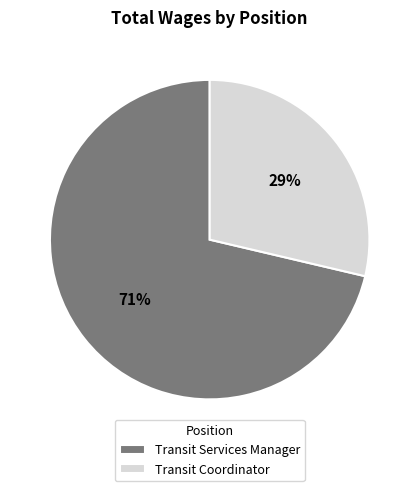

What percentage is the Transit Coordinator slice, to the nearest percent?

29%